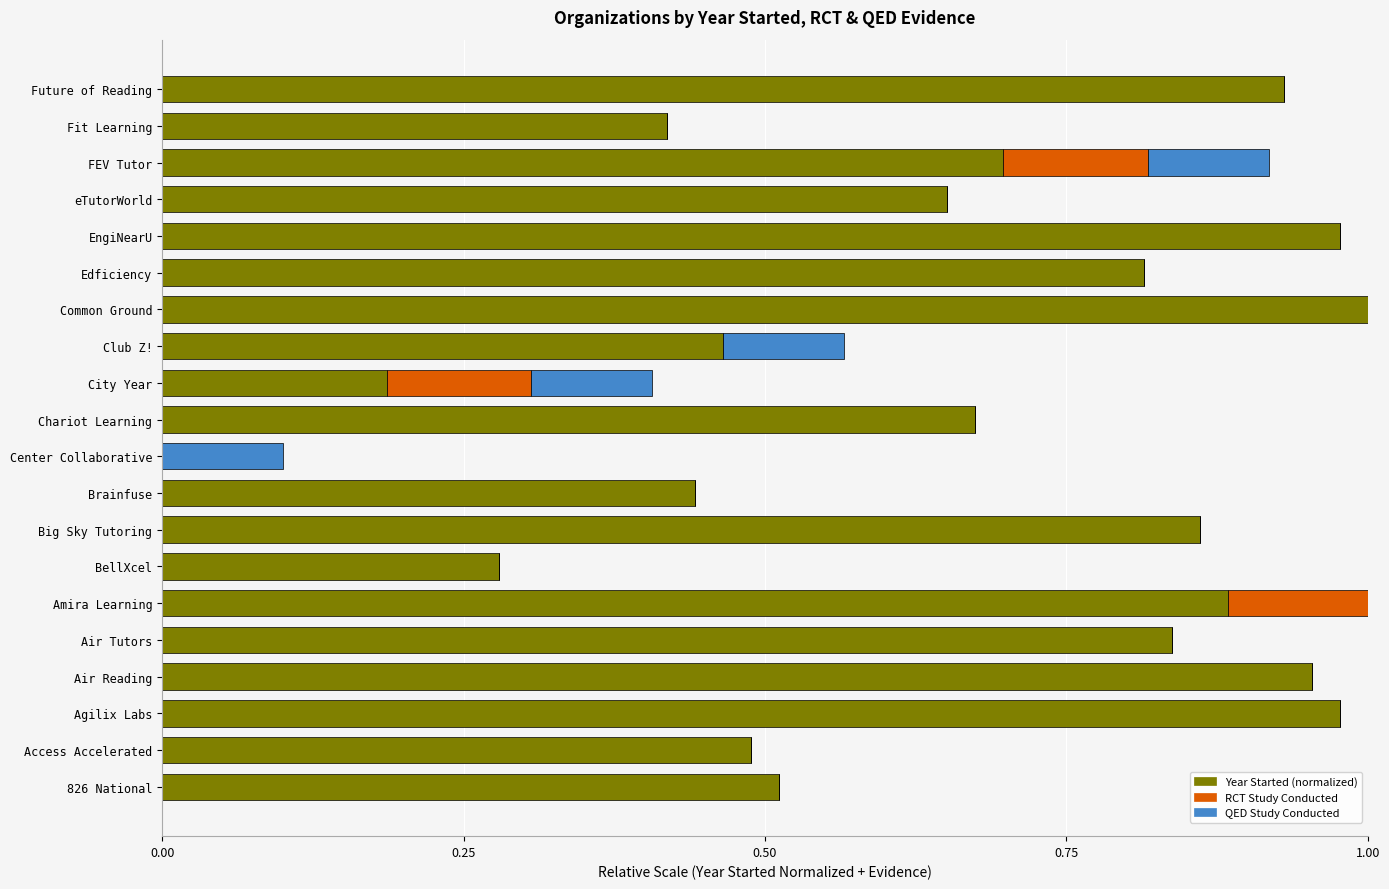

Is it true that Year Started (normalized) equals 1.0 at Air Reading?

True